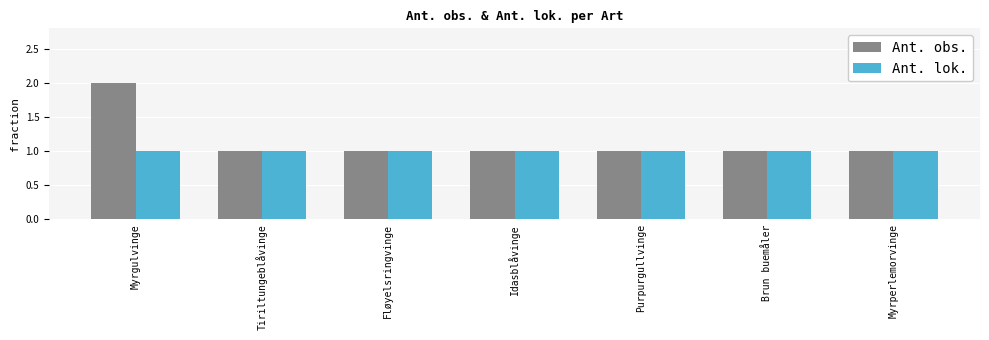

At which category is the sum across all series the highest?

Myrgulvinge